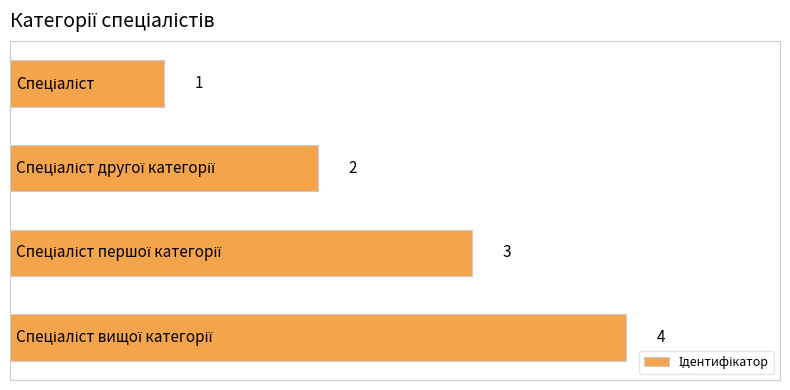

What is the difference between the maximum and minimum values?

3